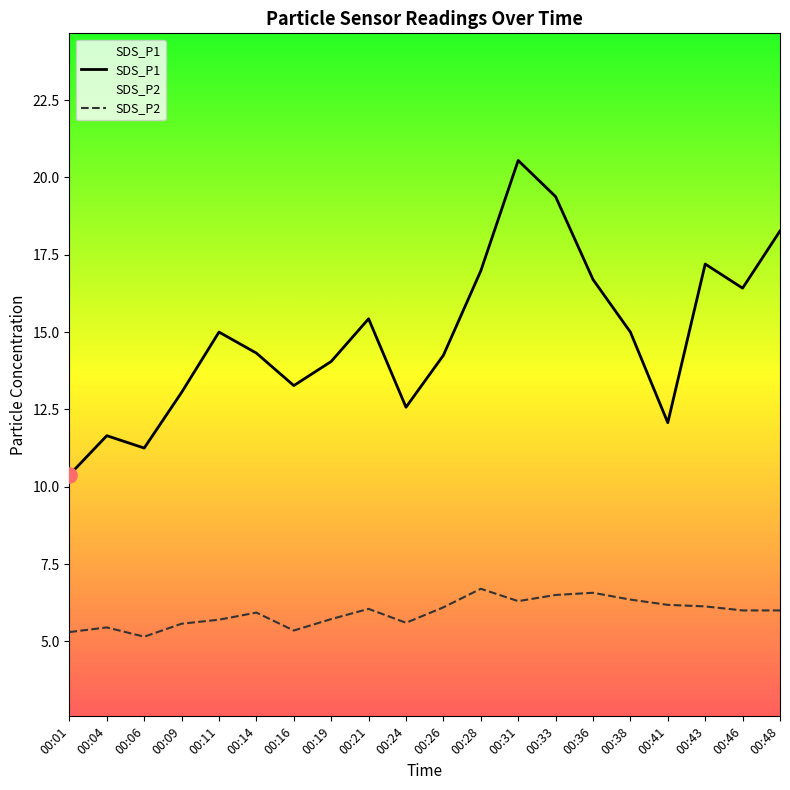

Which series has the largest Y range (max minus min)?

SDS_P1